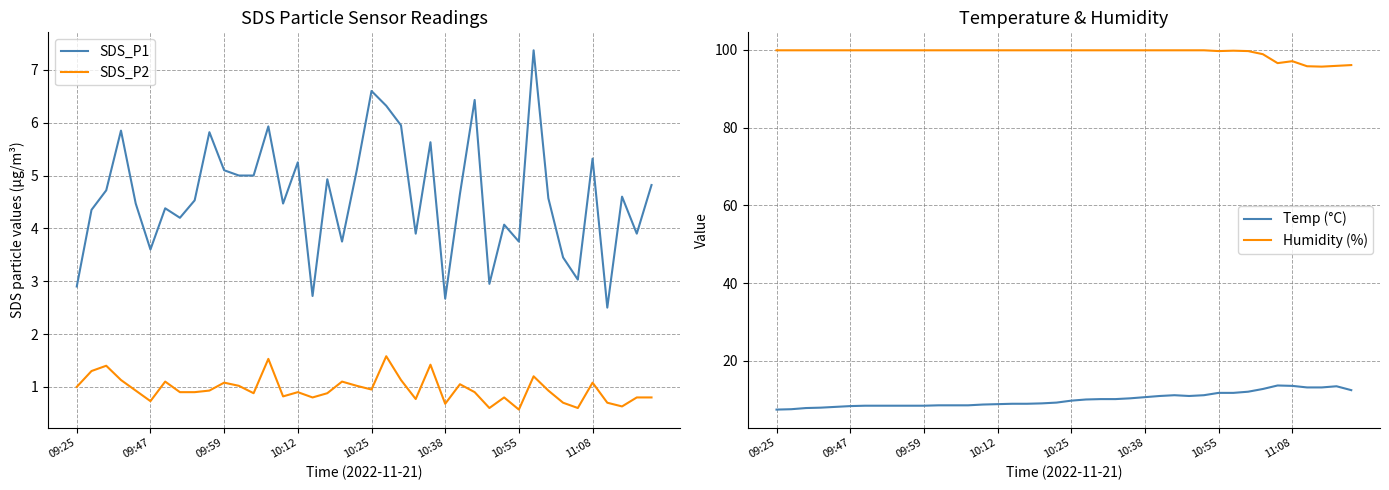

What is the highest value of the SDS_P2 series?

1.6